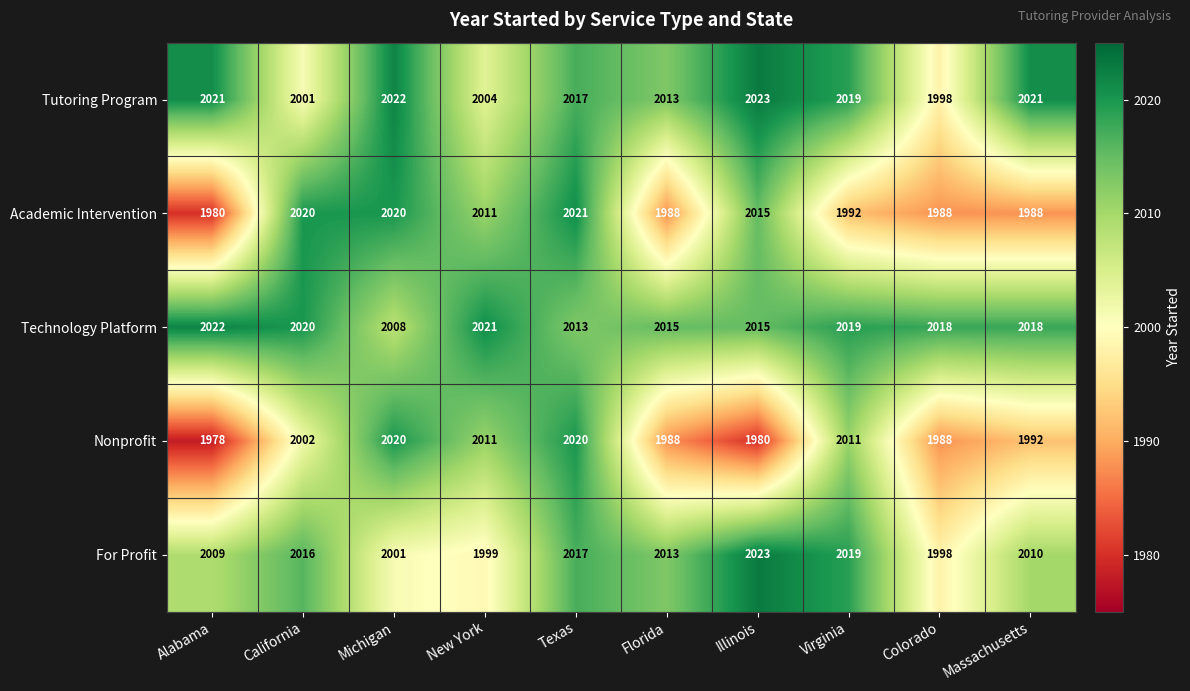

How many distinct data groups are displayed?

5